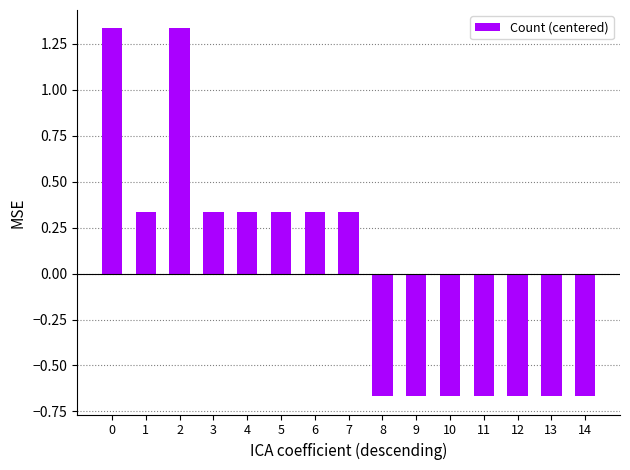

Which has a higher value, 2 or 11?

2